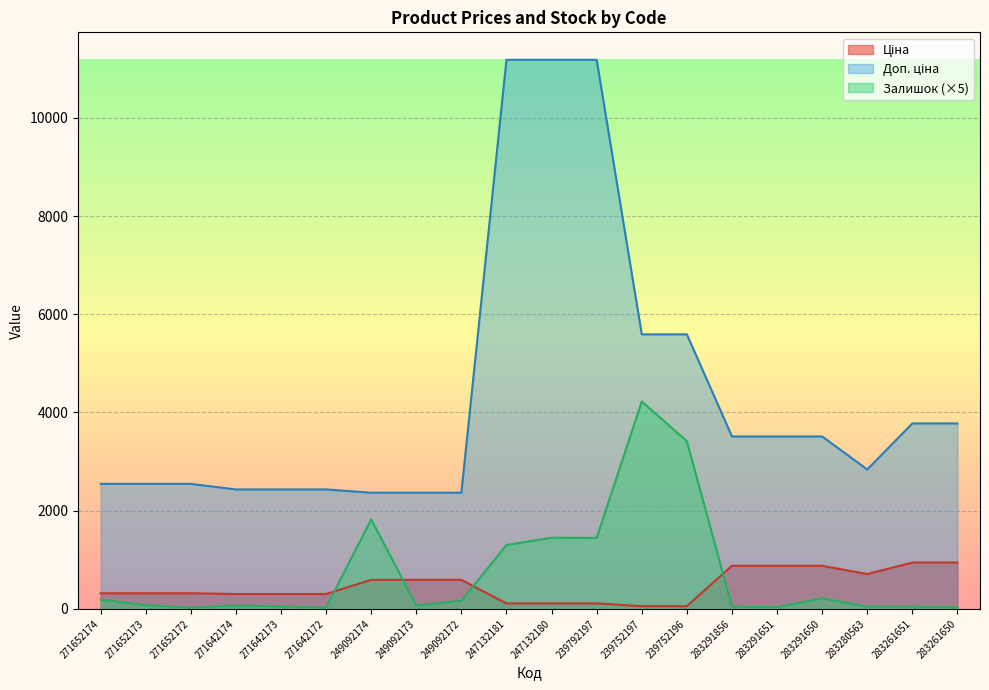

In Ціна, how many points are lower than both neighbors (excluding endpoints)?

1